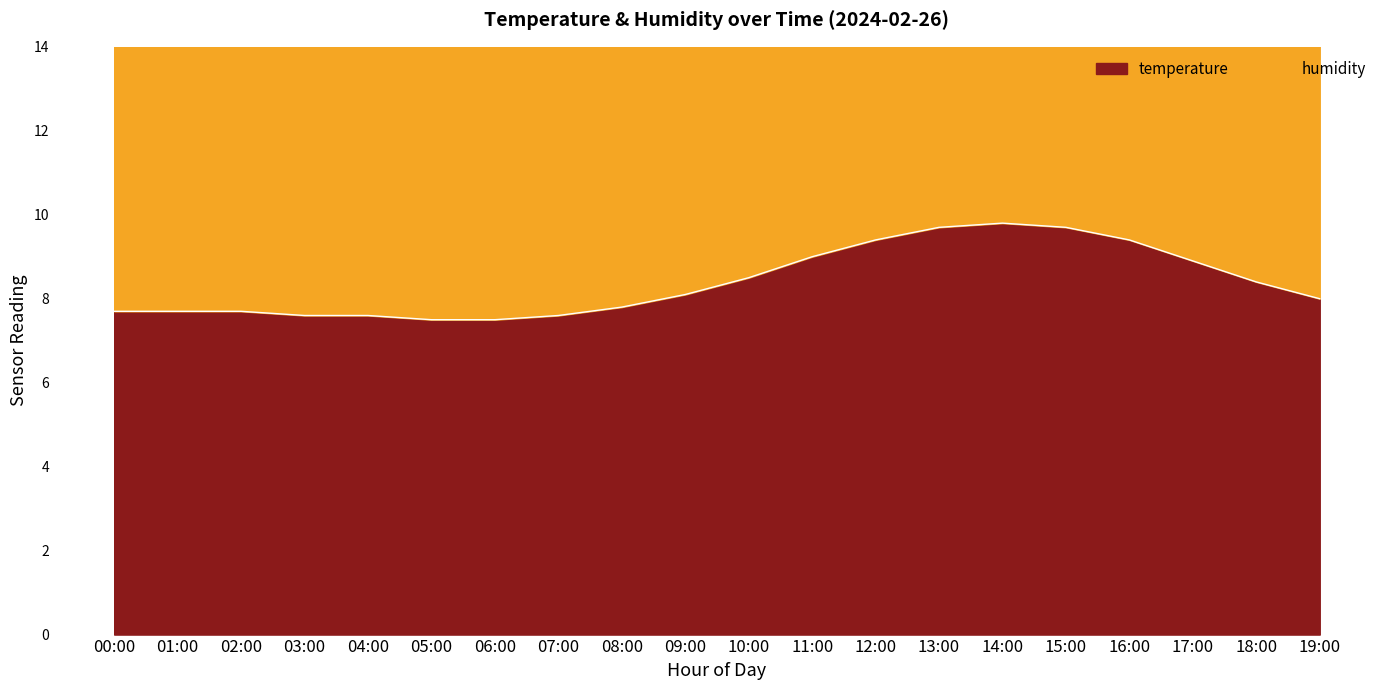

What position from the right is 01:00?

19